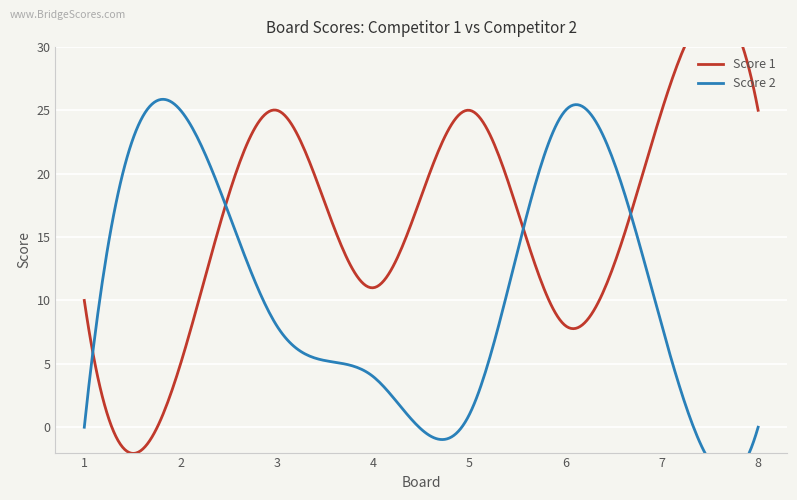

At which label does Score 2 first exceed 8?

2